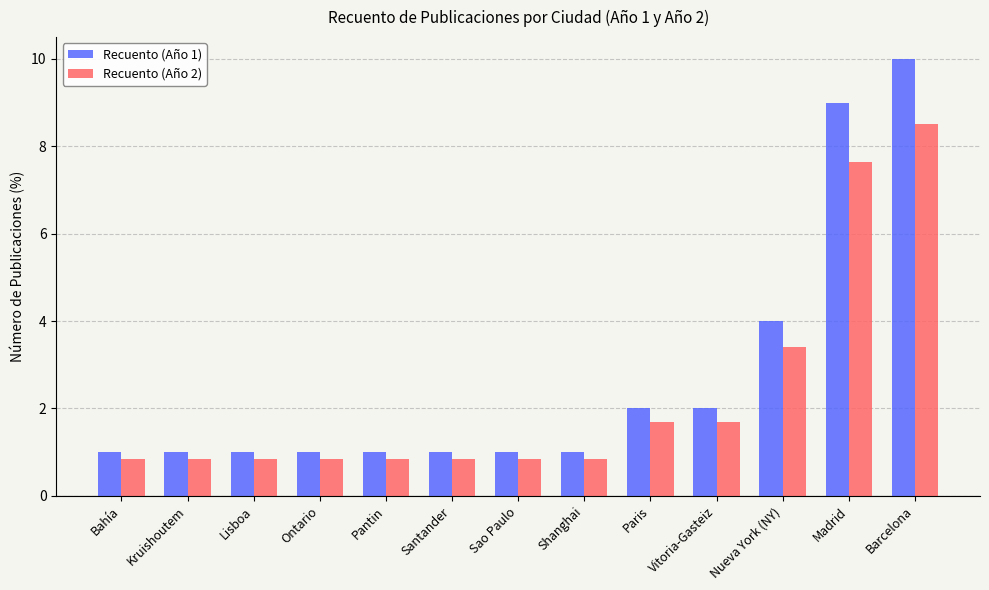

The value of Recuento (Año 1) at Lisboa is 1.0. True or false?

True